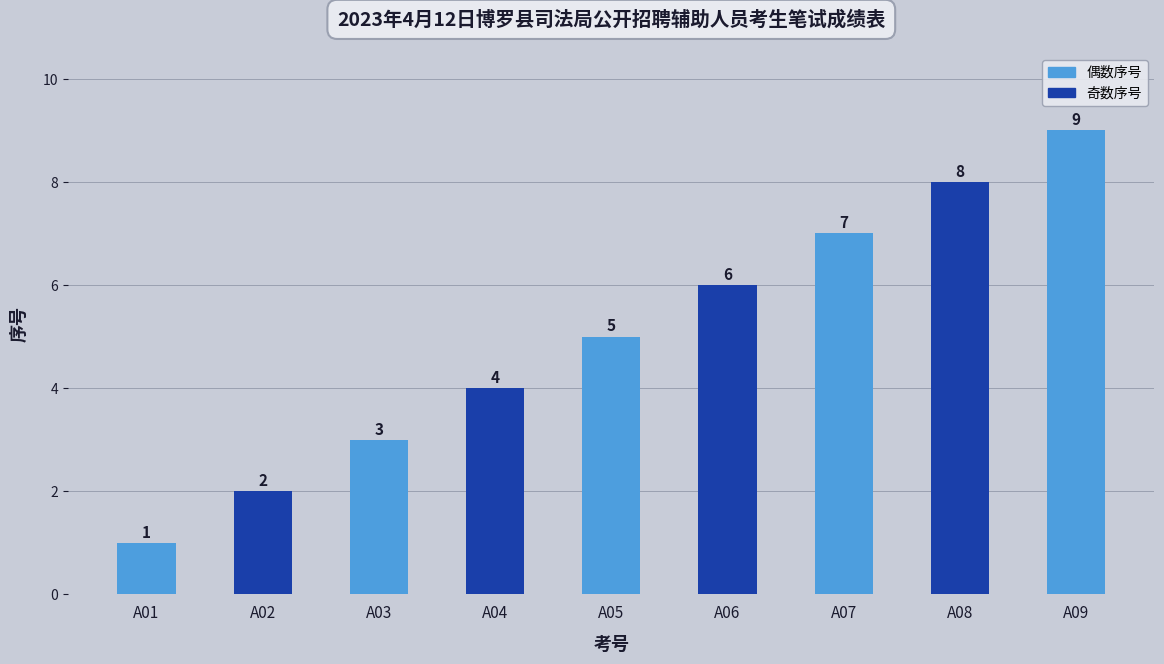

Which has a higher value, A02 or A01?

A02